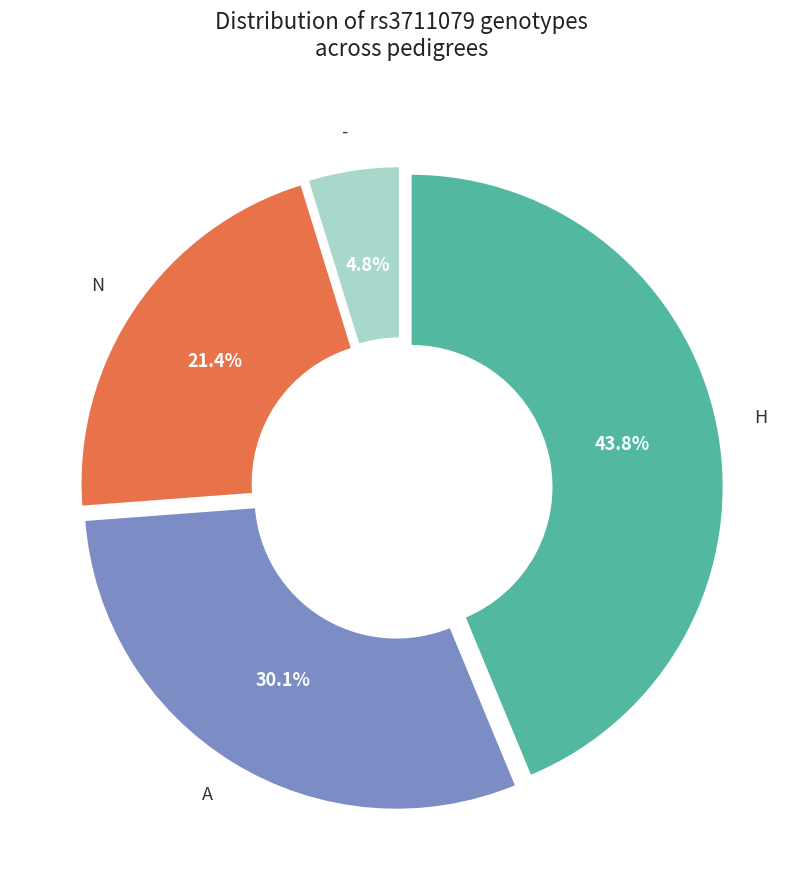

Is there any slice that represents more than half of the pie?

No